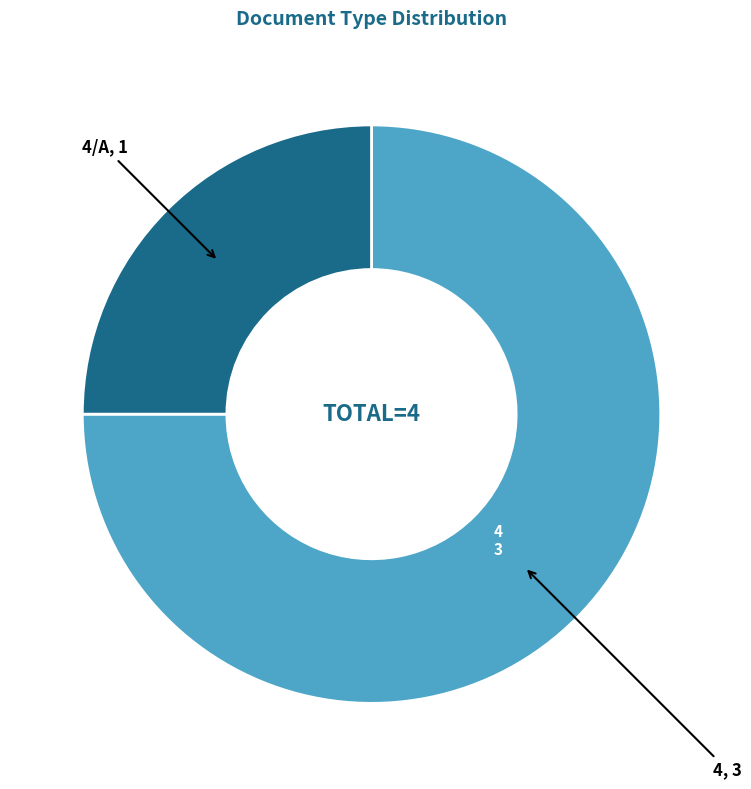

Is there any slice that represents more than half of the pie?

Yes